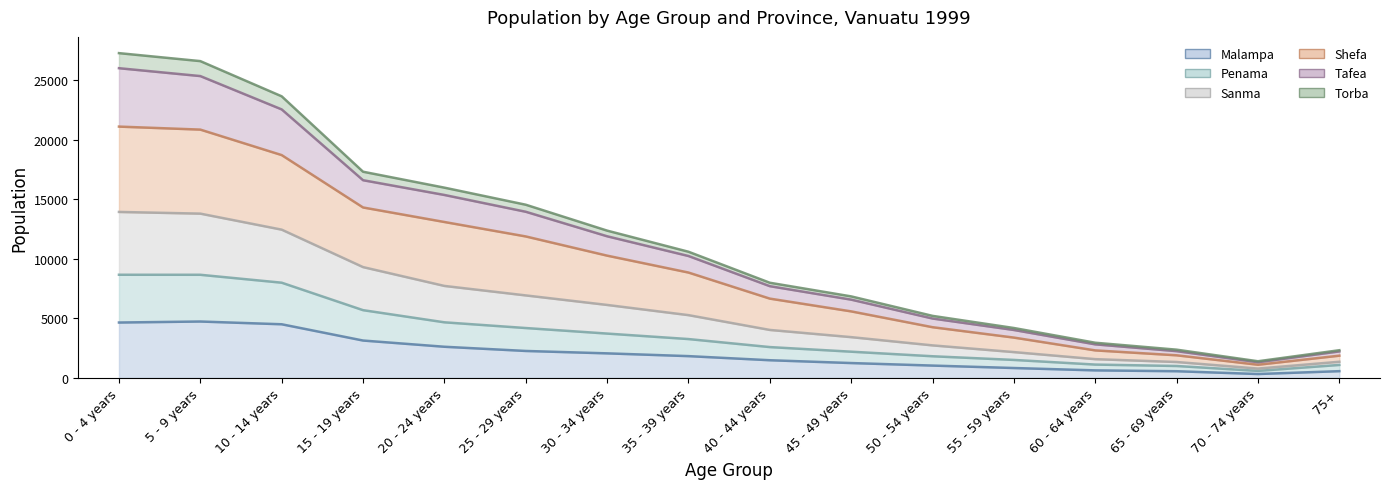

List the labels in order of Sanma value, largest first.

0 - 4 years, 5 - 9 years, 10 - 14 years, 15 - 19 years, 20 - 24 years, 25 - 29 years, 30 - 34 years, 35 - 39 years, 40 - 44 years, 45 - 49 years, 50 - 54 years, 55 - 59 years, 60 - 64 years, 65 - 69 years, 75+, 70 - 74 years